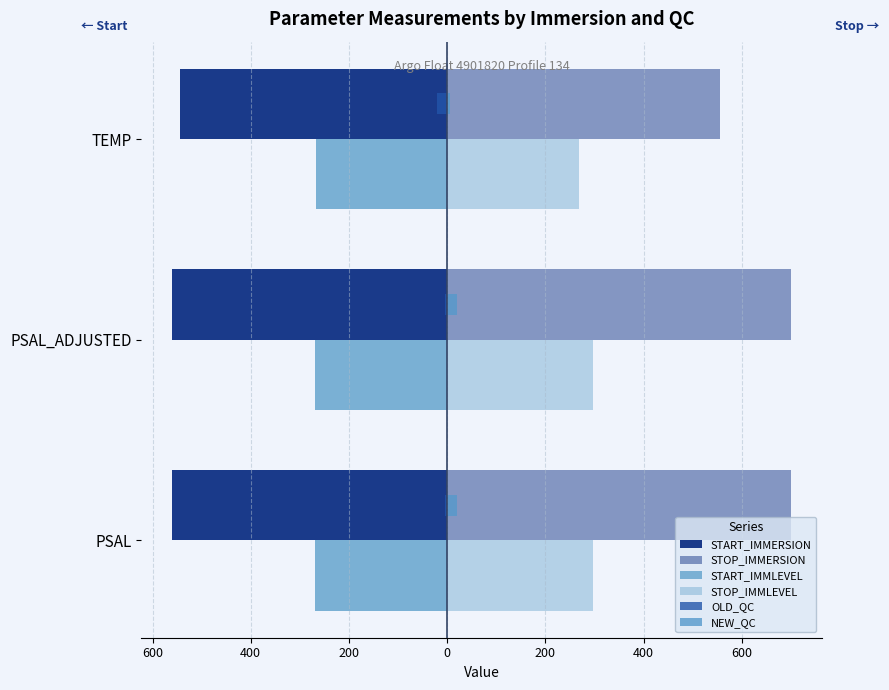

Is the value of START_IMMERSION at TEMP greater than the value of START_IMMLEVEL at TEMP?

No